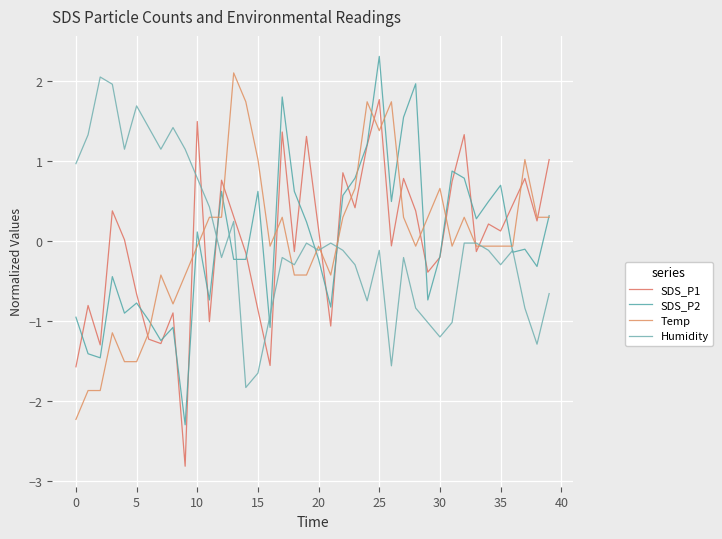

Is this an area chart (filled region under the line)?

No